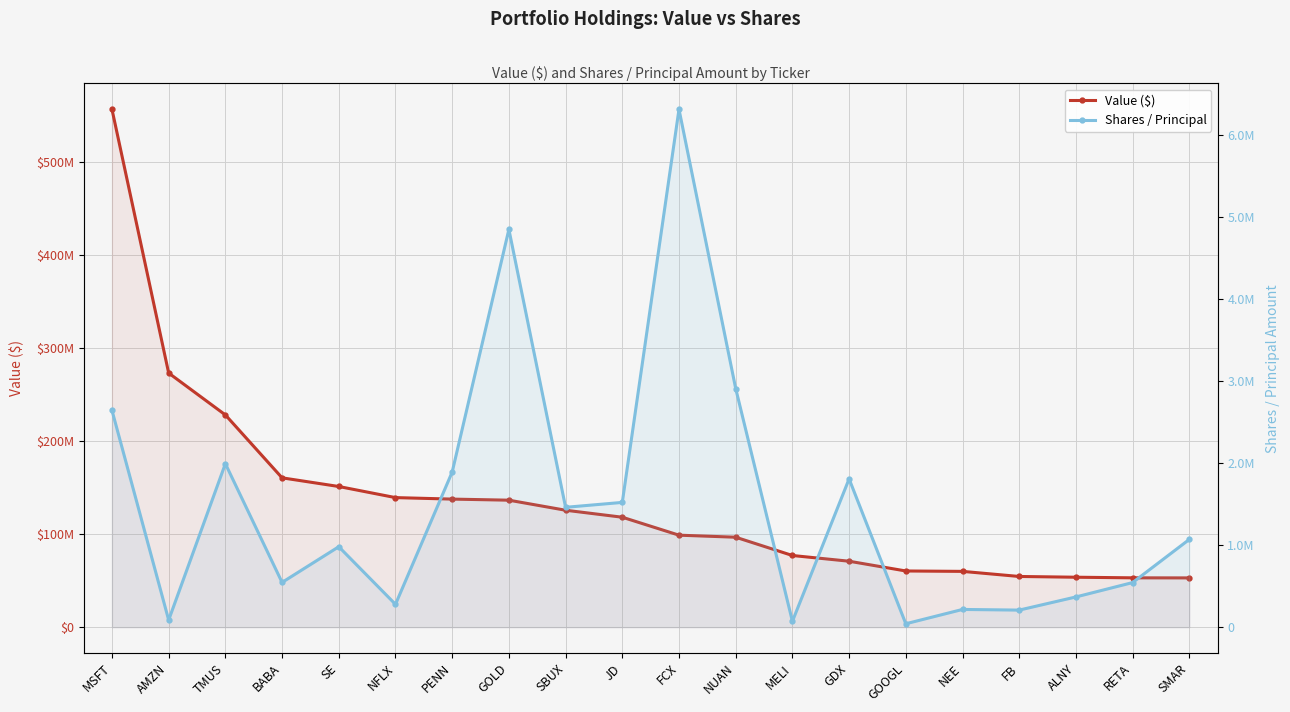

At PENN, list the series in order from smallest to largest.

Shares / Principal, Value ($)